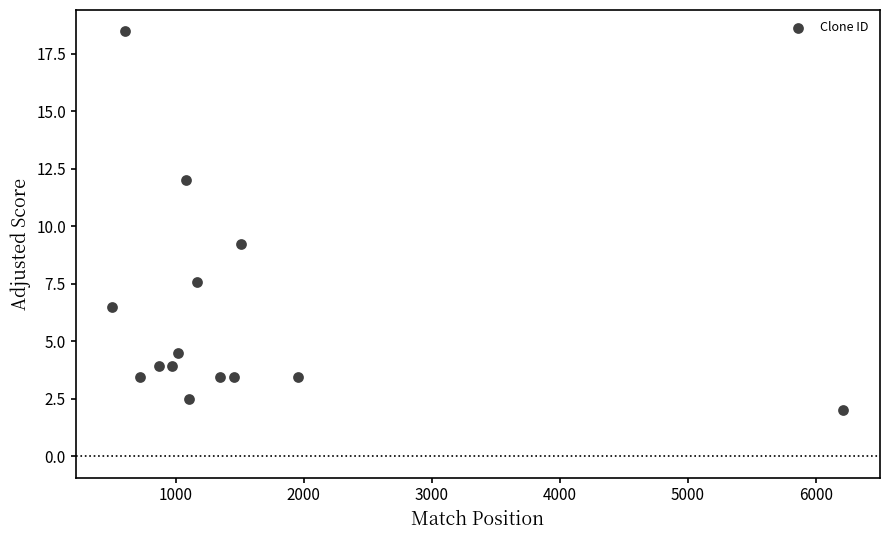

What is the range of X values (max minus min)?

5711.0